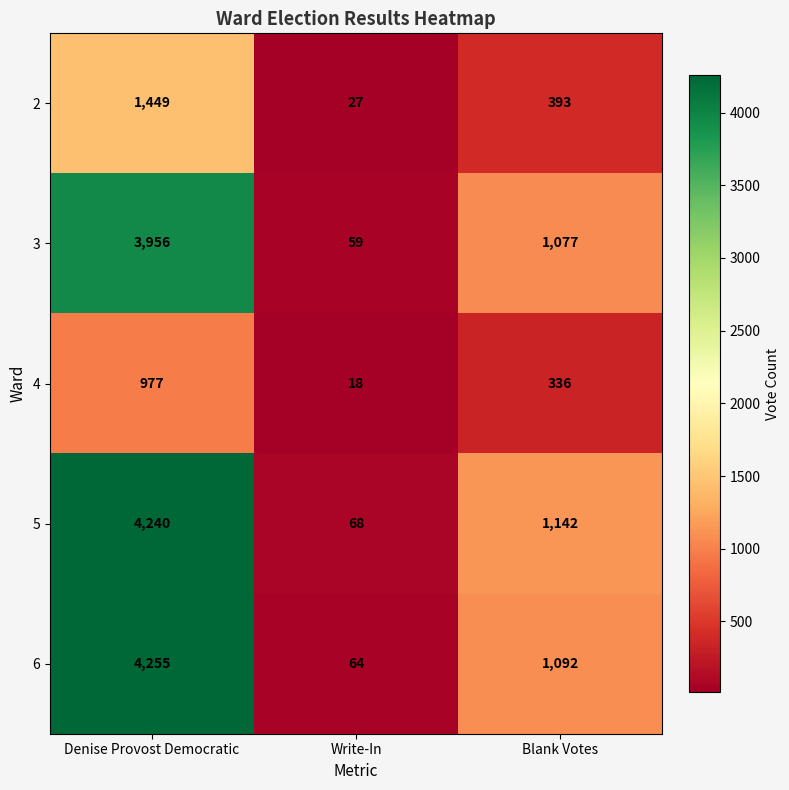

What is the greatest value displayed?

4255